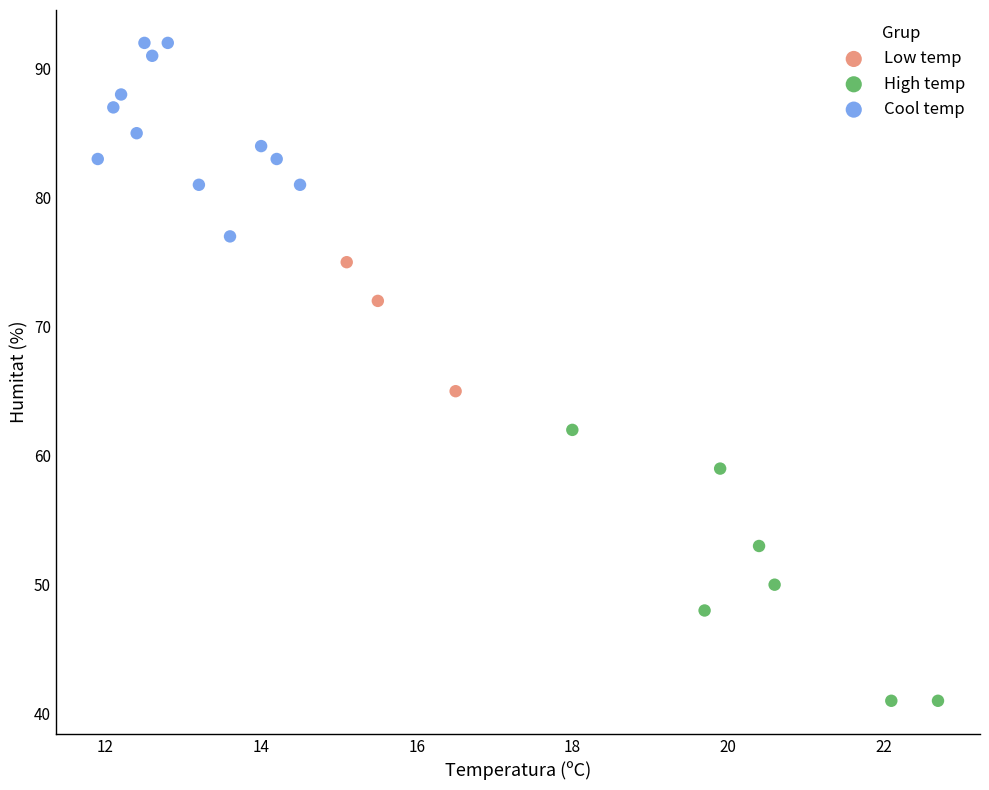

Which series has the largest Y range (max minus min)?

High temp